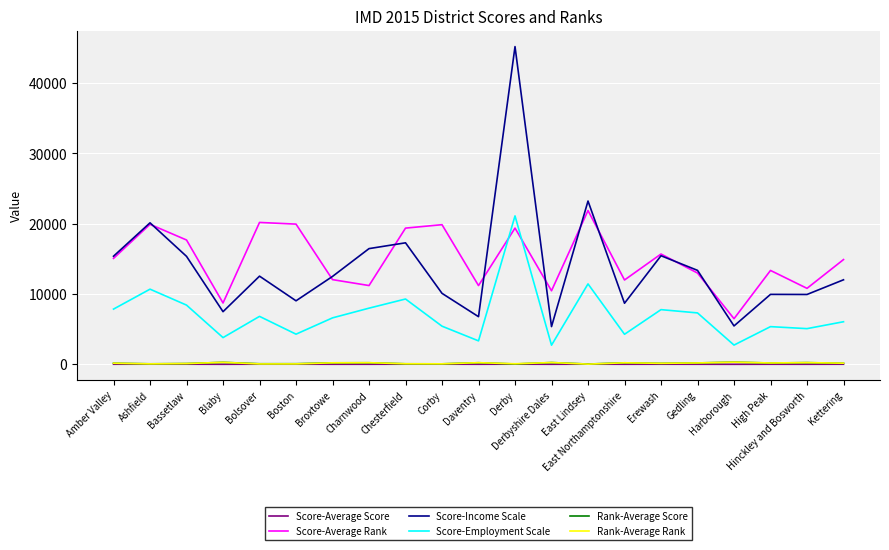

Which series has the largest total across all categories?

Score-Average Rank